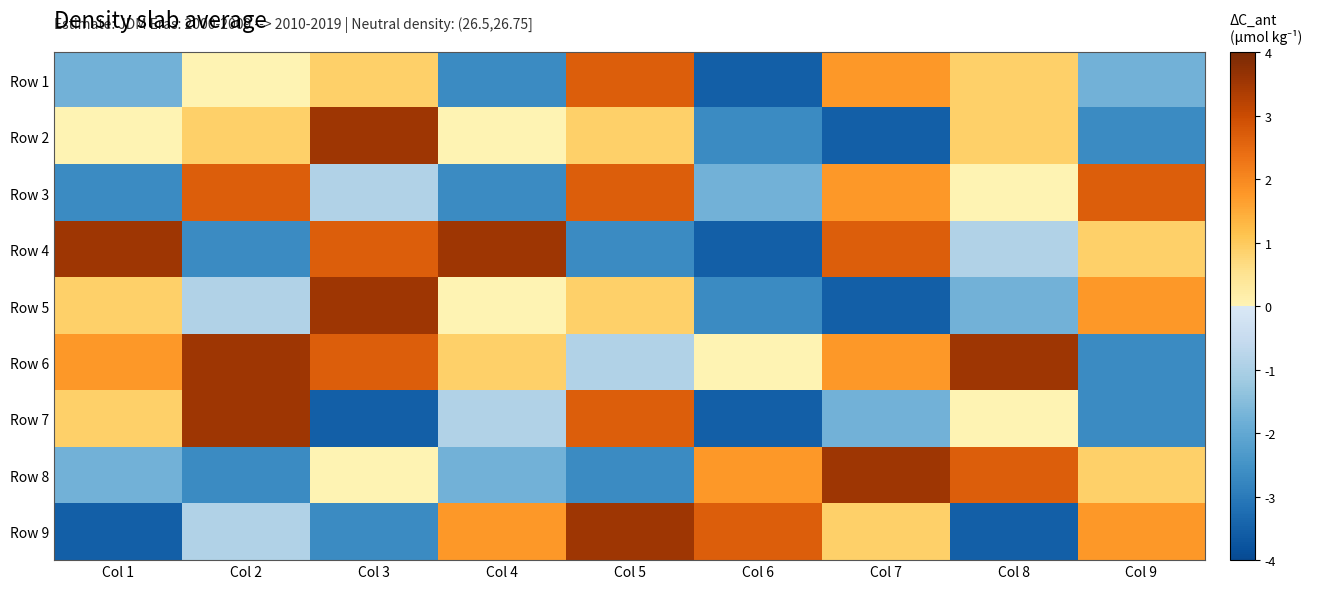

Which has a higher value, Col 8 or Col 5?

Col 5